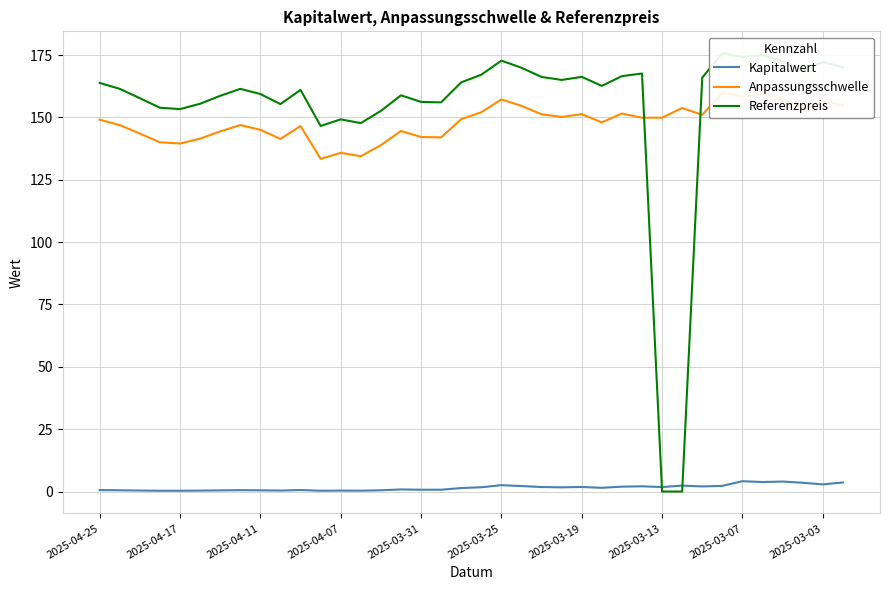

Which series has the largest range (max minus min)?

Referenzpreis